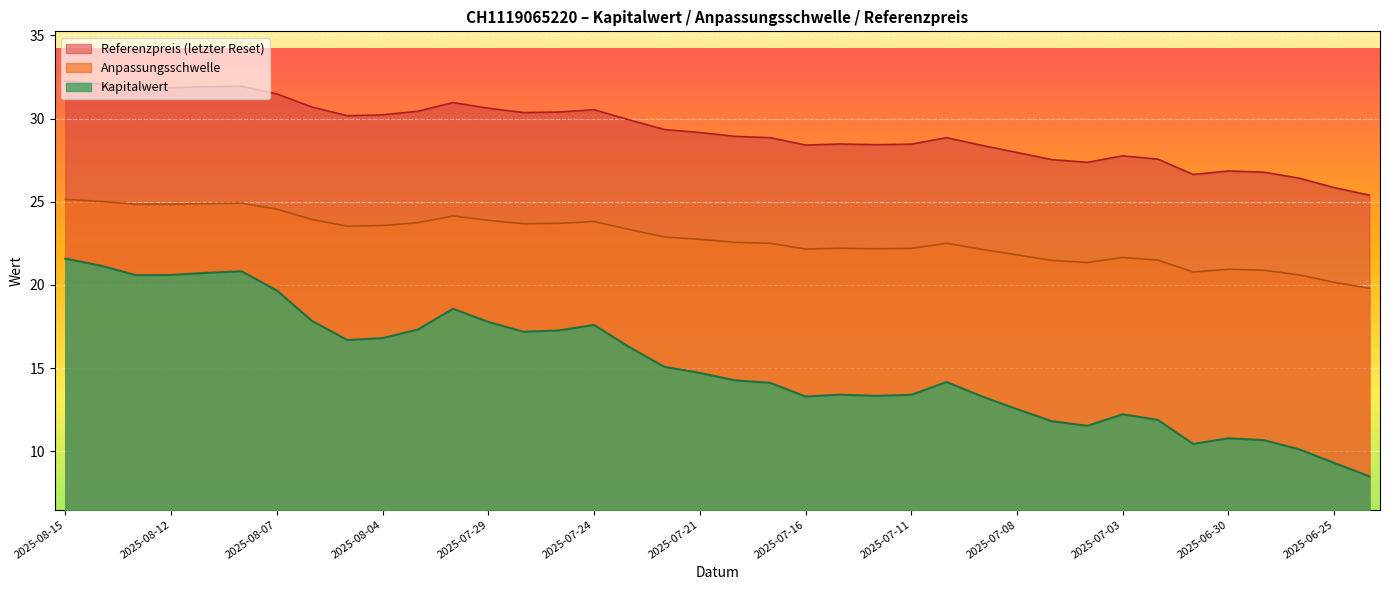

What is the average value of the Kapitalwert series?

15.2